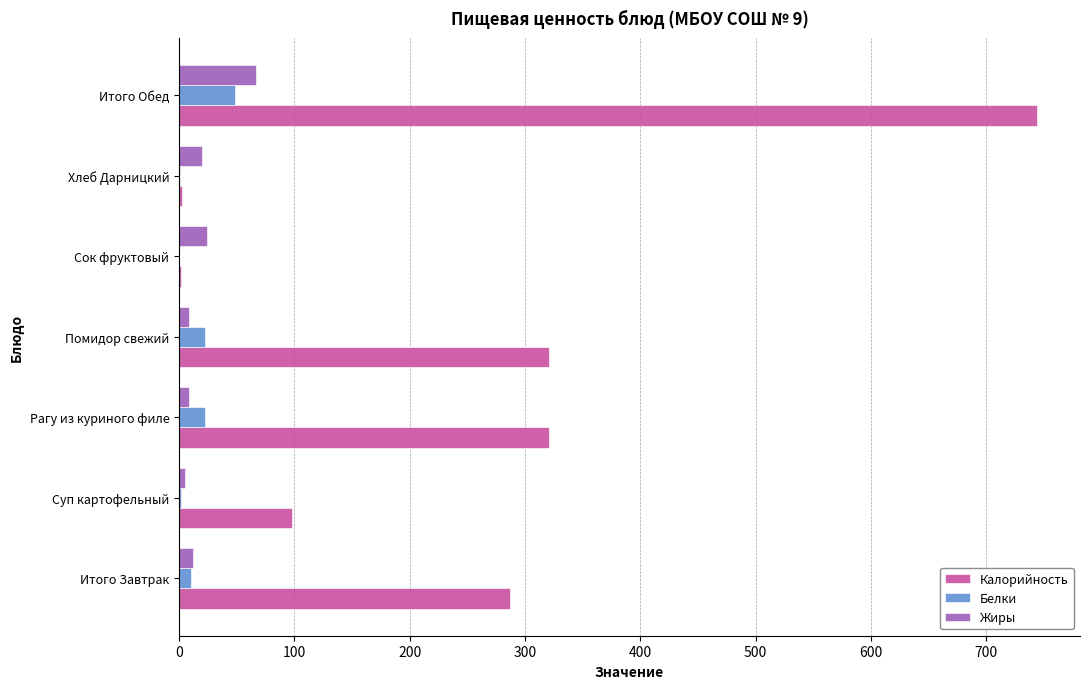

What is the sum of all Калорийность values?

1775.3